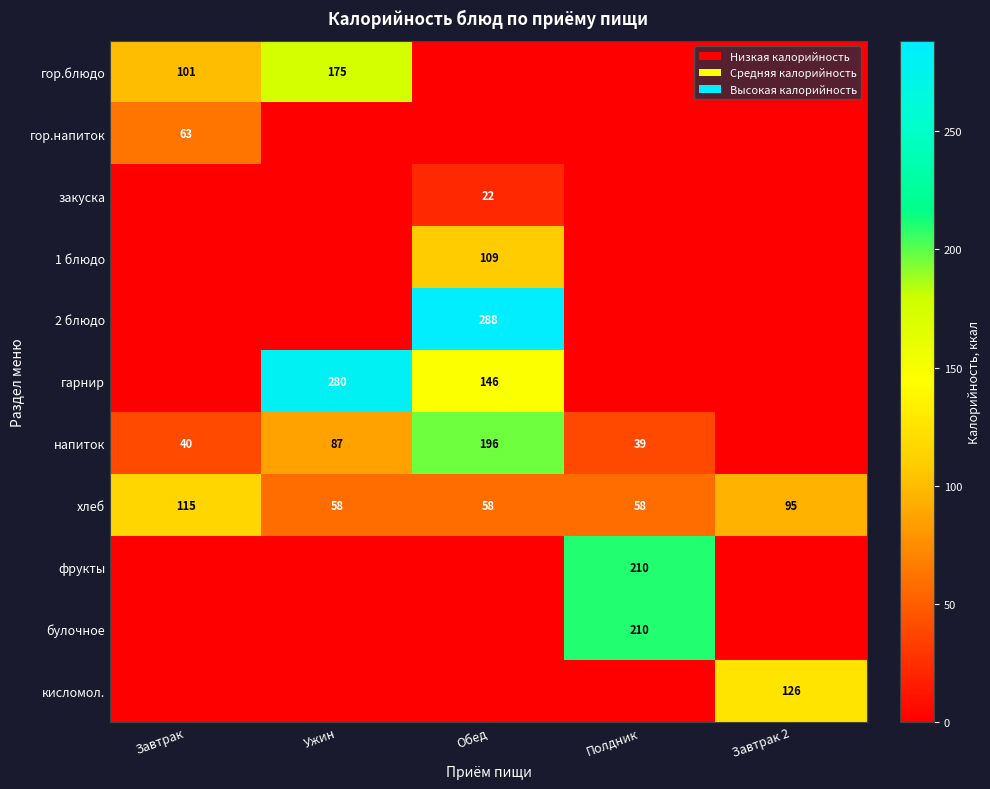

What is the difference between the maximum and minimum values in the хлеб series?

57